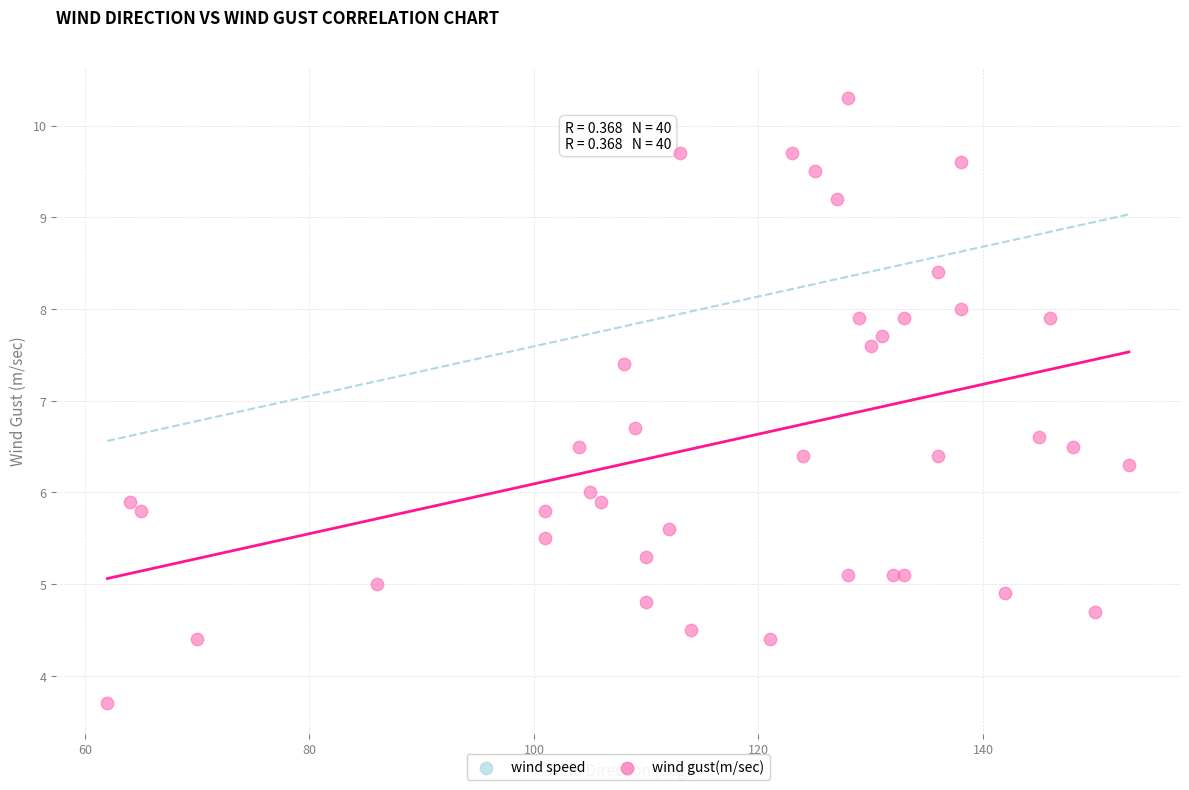

What Y value in the scatter plot is closest to 7?

6.7